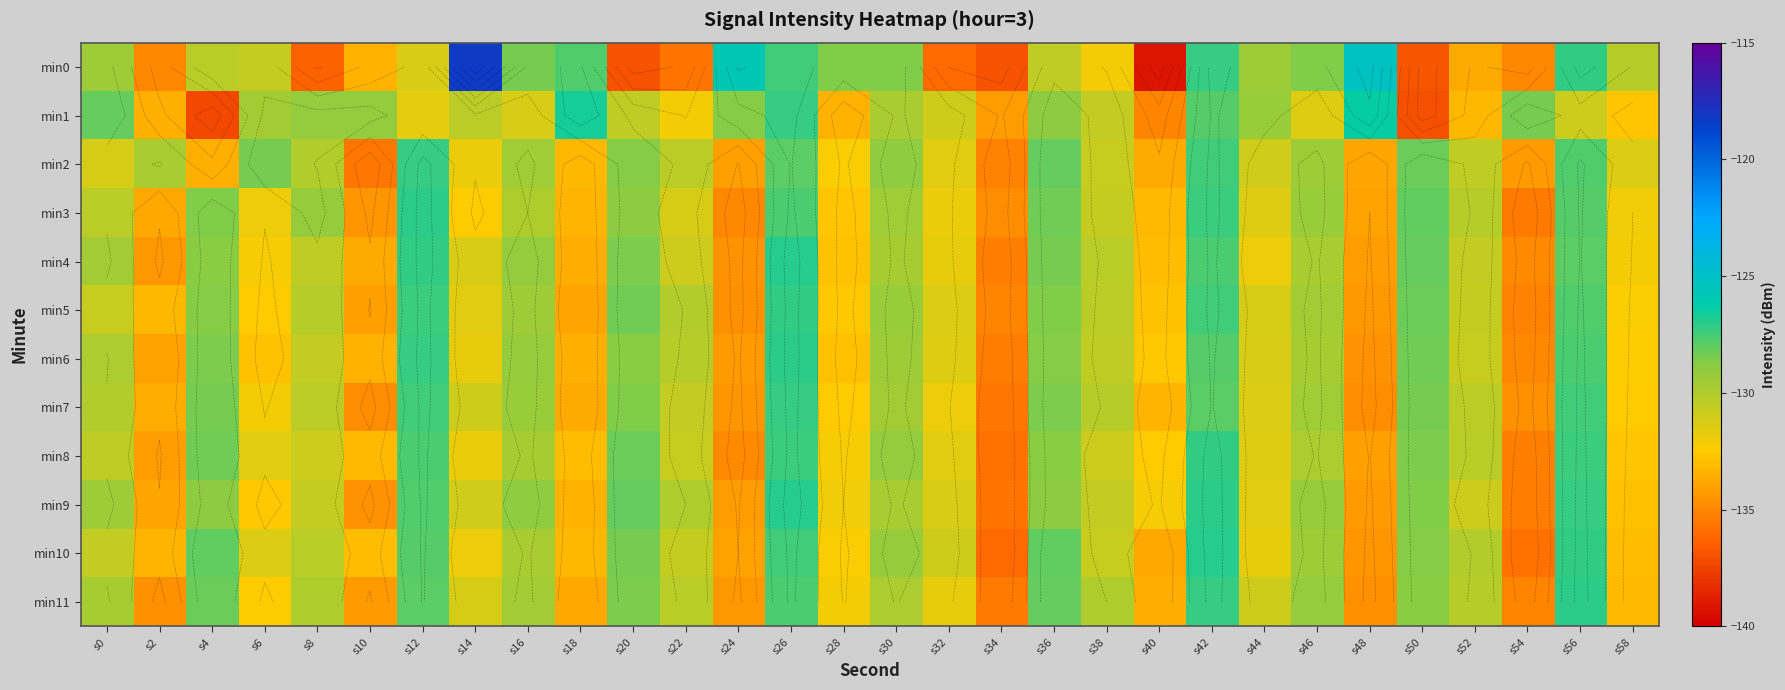

Is it true that min11 equals -72.2 at s0?

False